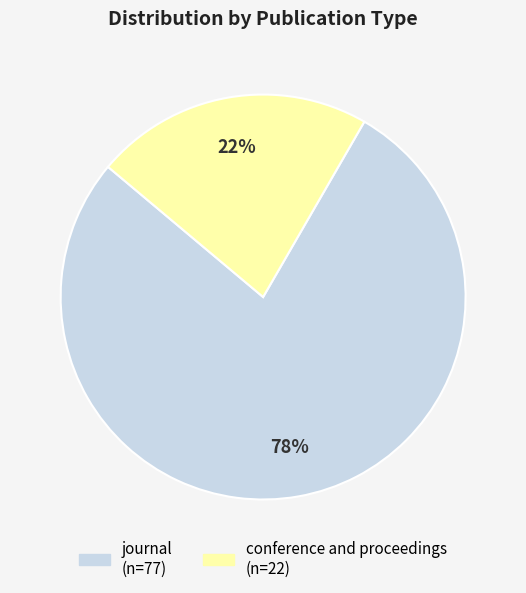

Which category has the biggest portion of the pie?

journal